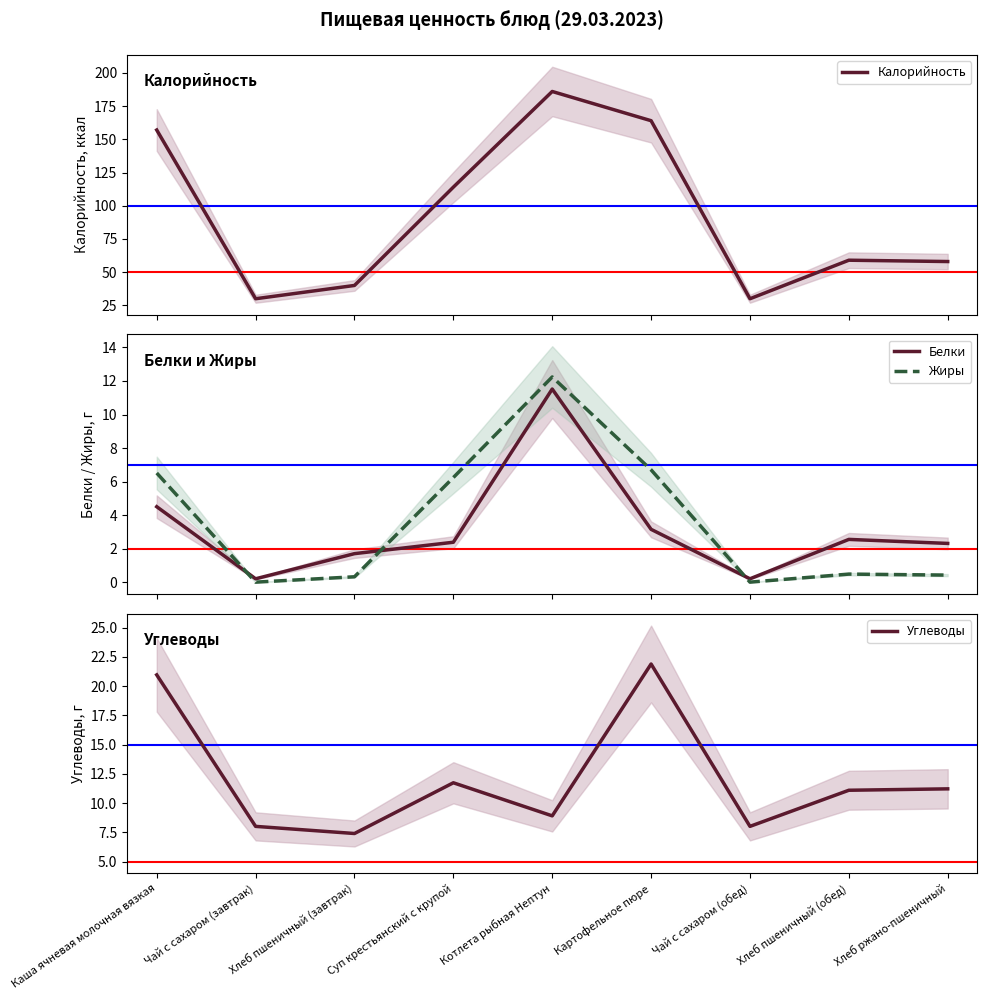

At how many categories does at least one series exceed 158?

2